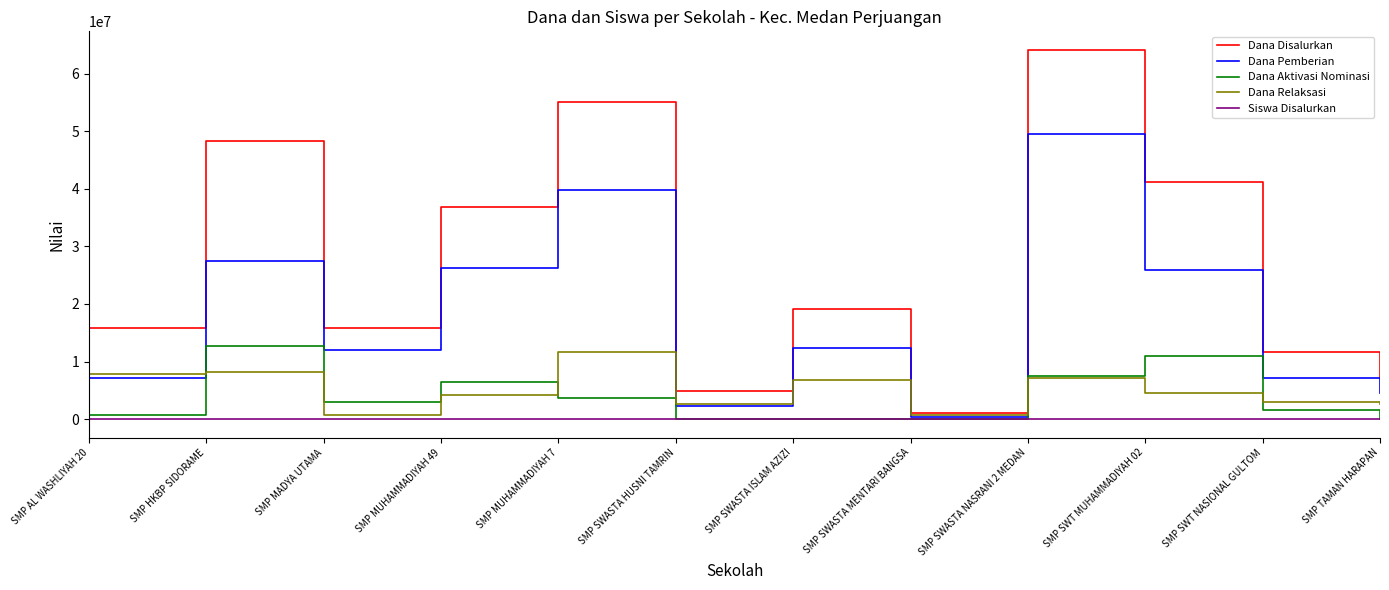

At which label is Dana Aktivasi Nominasi closest to 6375000?

SMP MUHAMMADIYAH 49